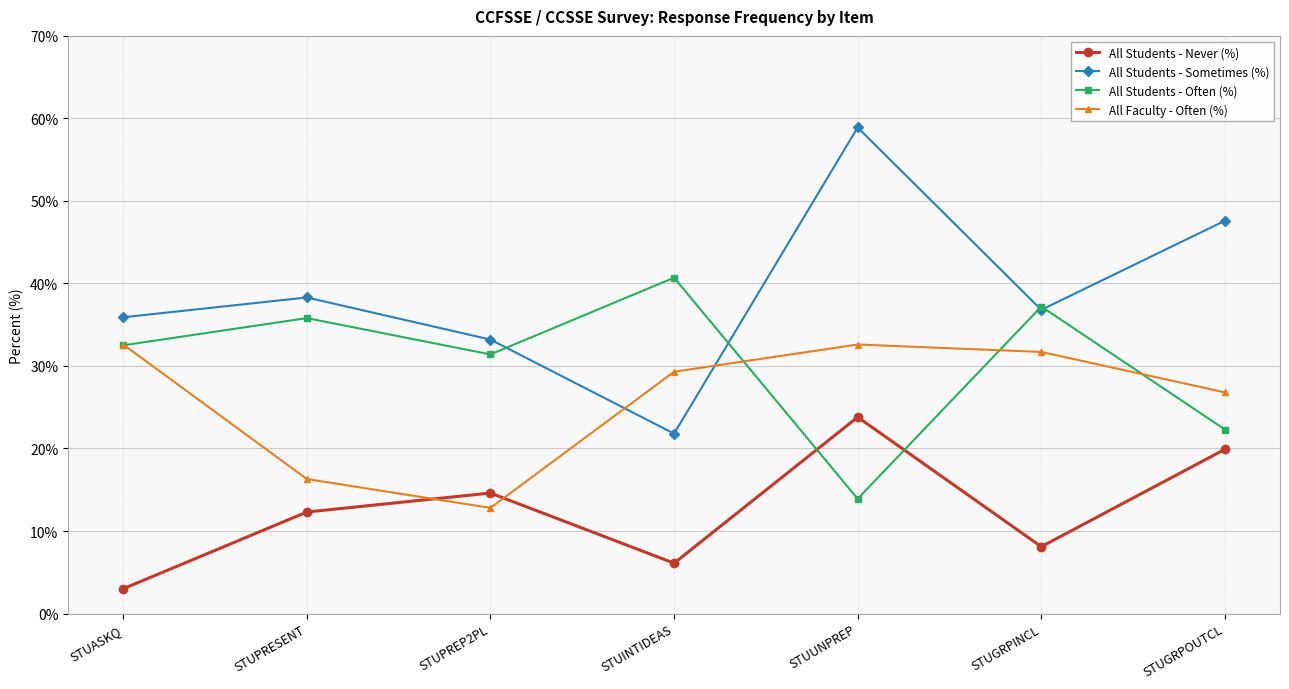

Is this an area chart (filled region under the line)?

No